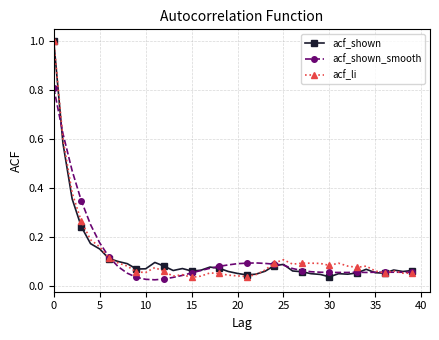

At how many categories does at least one series exceed 0?

40